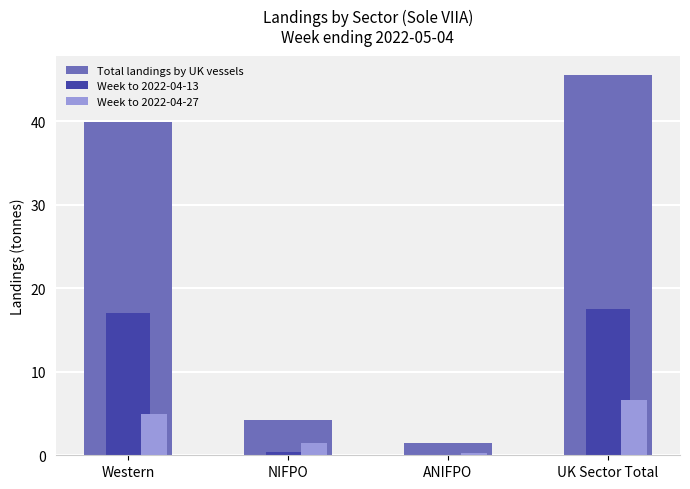

How many data points in Week to 2022-04-13 are above 17?

2